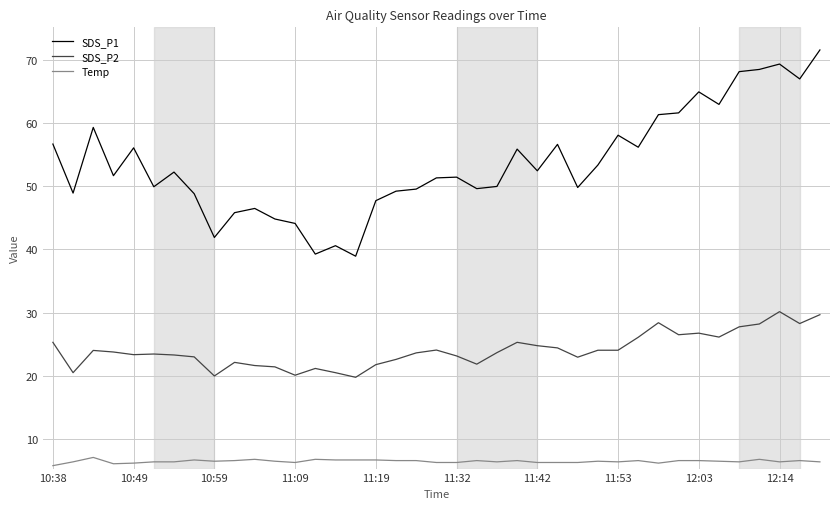

Which series has the largest total across all categories?

SDS_P1